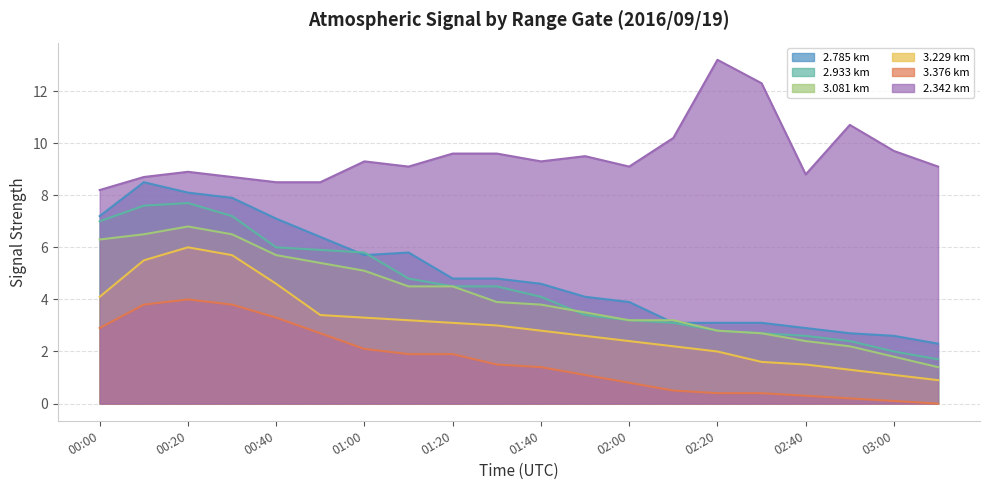

What is the greatest value displayed?

13.2